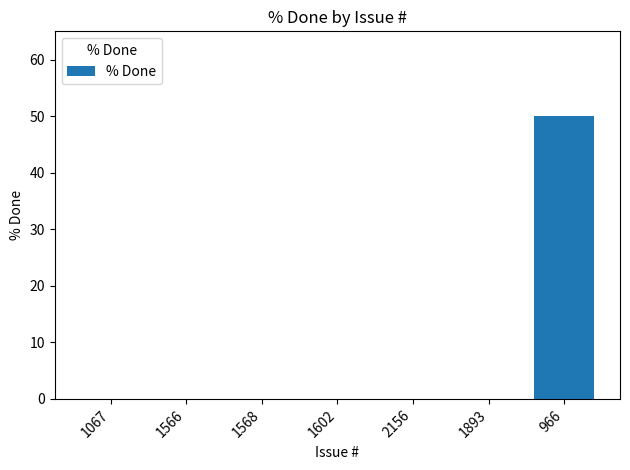

The value at 1602 is -19. True or false?

False